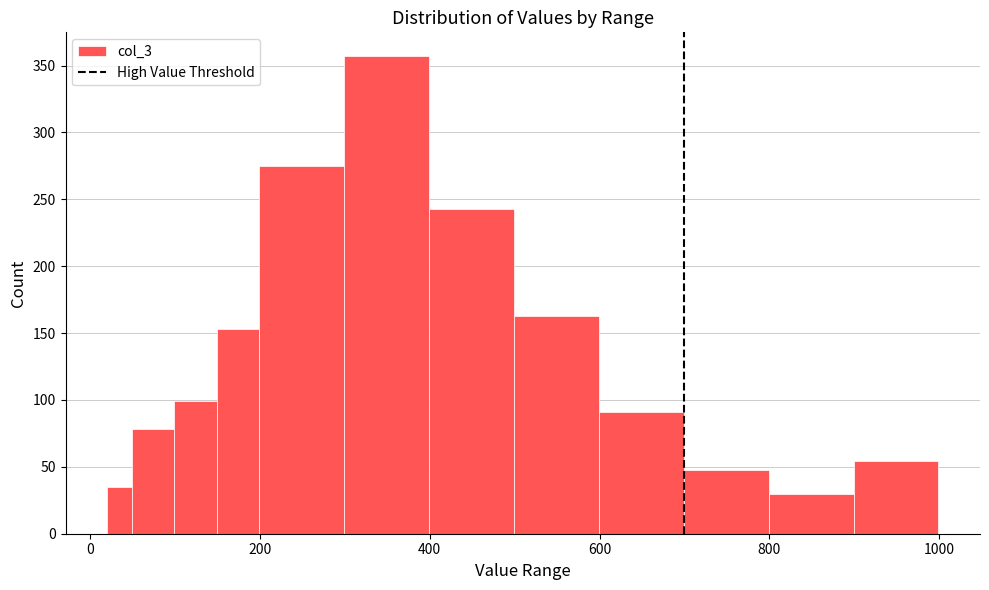

Read against the x-axis, roughly where is the centre of the tallest bar?

340